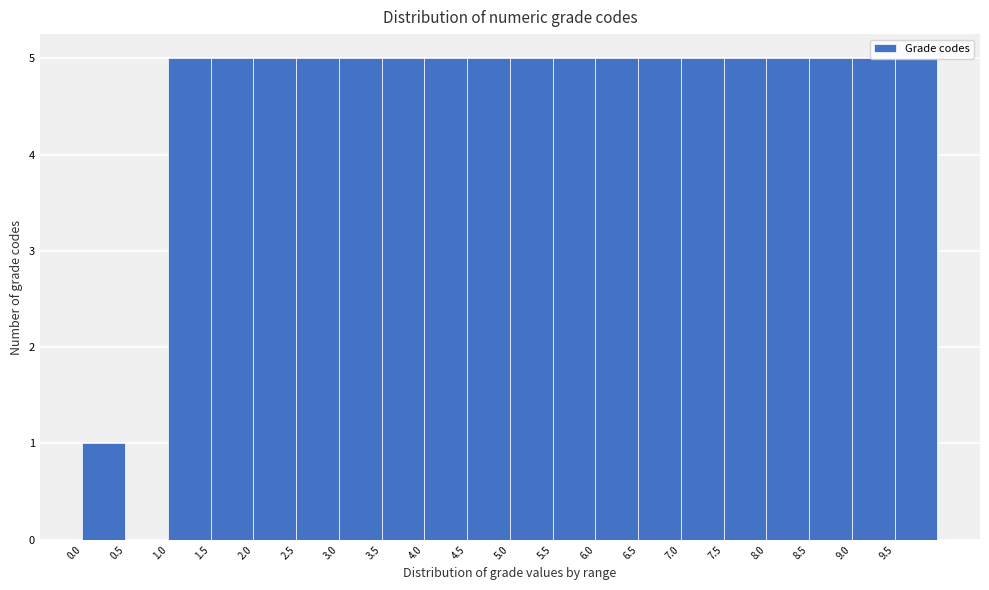

Reading left to right, list every bar in this chart as the range it spans on the x-axis followed by its height. The values are not printed on the chart, so give them approximately, as read against the axis.

0.0 to 0.5: 1
0.5 to 1.0: 0
1.0 to 1.5: 5
1.5 to 2.0: 5
2.0 to 2.5: 5
2.5 to 3.0: 5
3.0 to 3.5: 5
3.5 to 4.0: 5
4.0 to 4.5: 5
4.5 to 5.0: 5
5.0 to 5.5: 5
5.5 to 6.0: 5
6.0 to 6.5: 5
6.5 to 7.0: 5
7.0 to 7.5: 5
7.5 to 8.0: 5
8.0 to 8.5: 5
8.5 to 9.0: 5
9.0 to 9.5: 5
9.5 to 10.0: 5